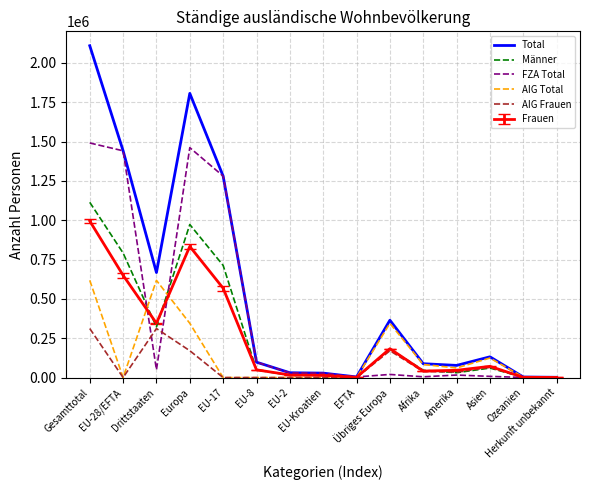

List the series in order of their peak value, highest first.

Total, FZA Total, Männer, Frauen, AIG Total, AIG Frauen